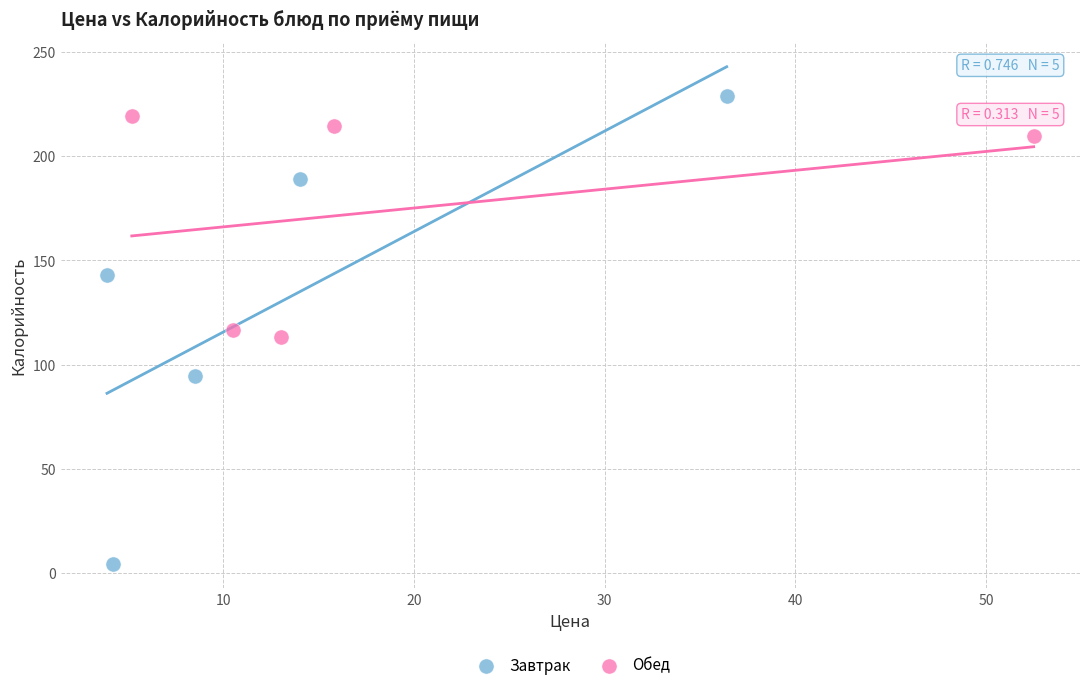

Which series reaches the minimum Y coordinate?

Завтрак